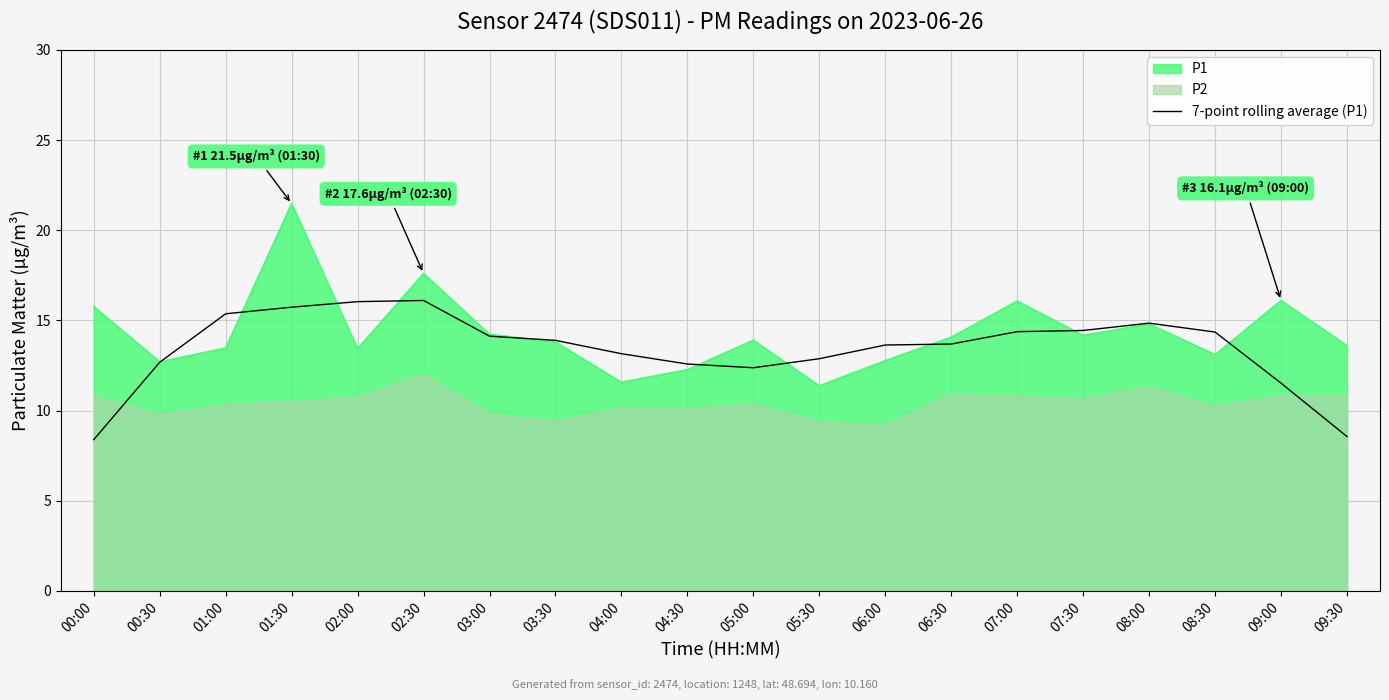

What is the greatest value displayed?

21.5